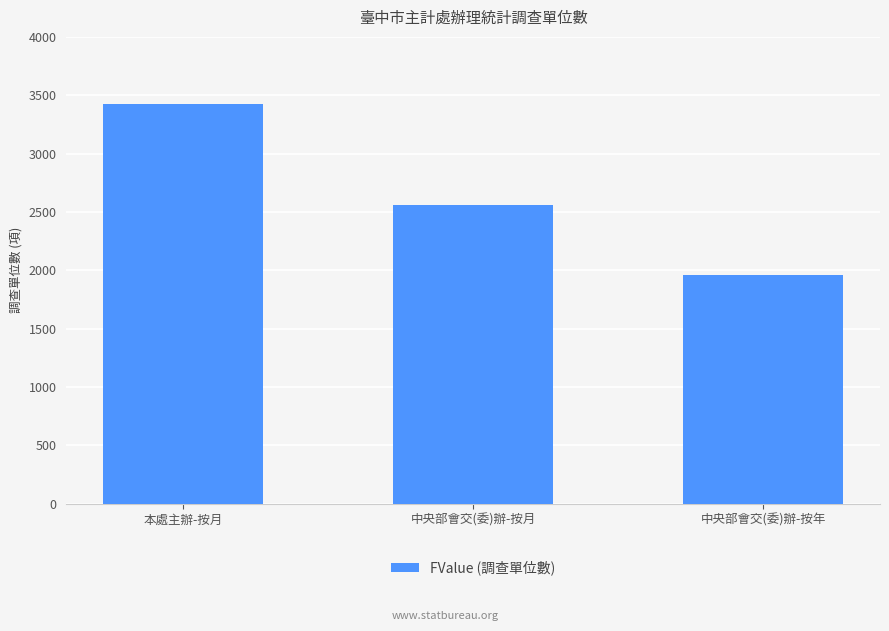

What is the ratio of the value at 中央部會交(委)辦-按年 to the value at 本處主辦-按月?

0.6